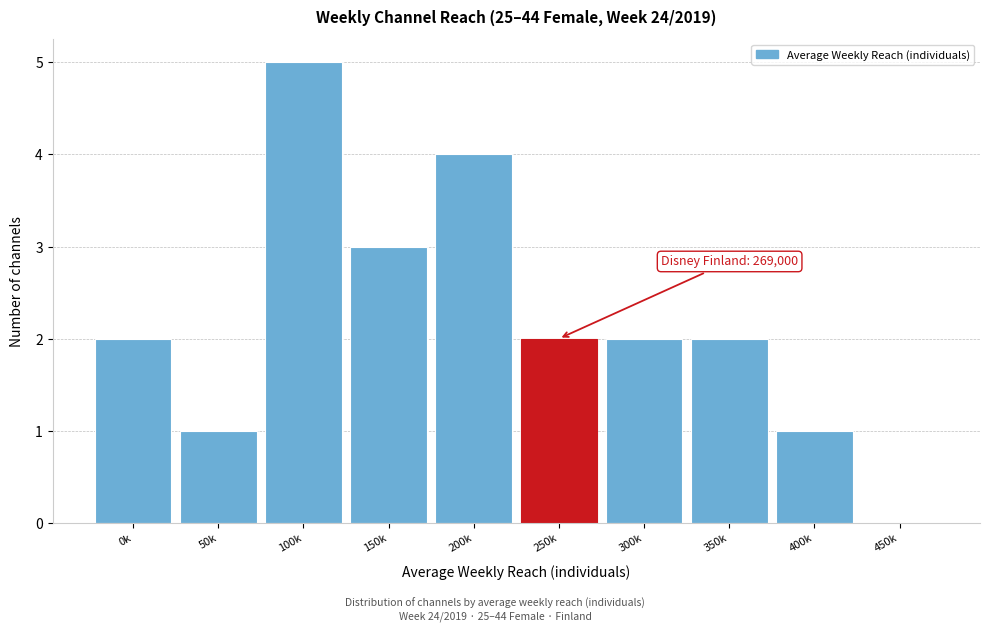

Reading left to right, what are all the values shown in this chart?

0k=2	50k=1	100k=5	150k=3	200k=4	250k=2	300k=2	350k=2	400k=1	450k=0